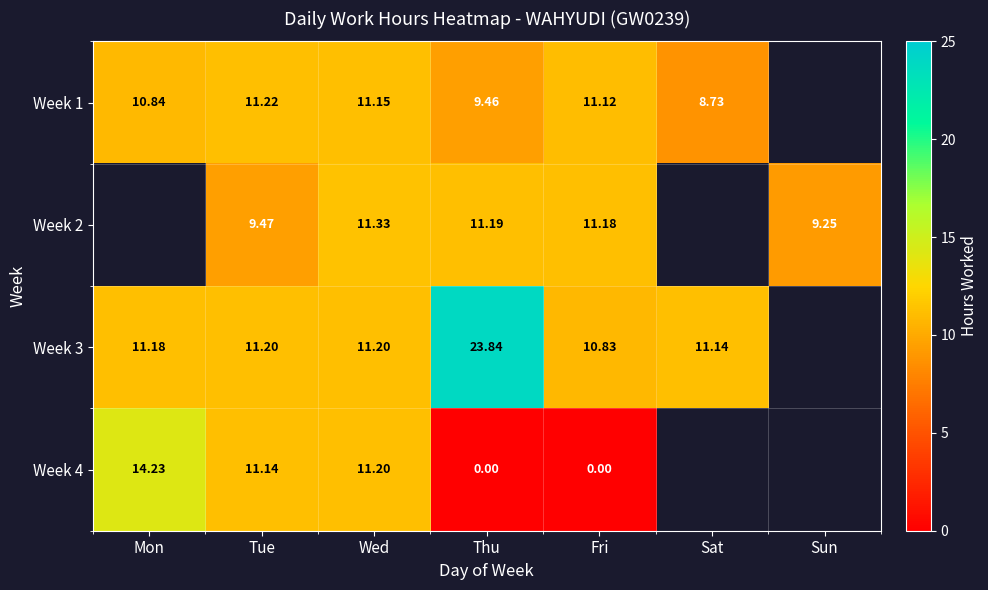

Is the value of Week 3 at Sat greater than the value of Week 1 at Mon?

Yes